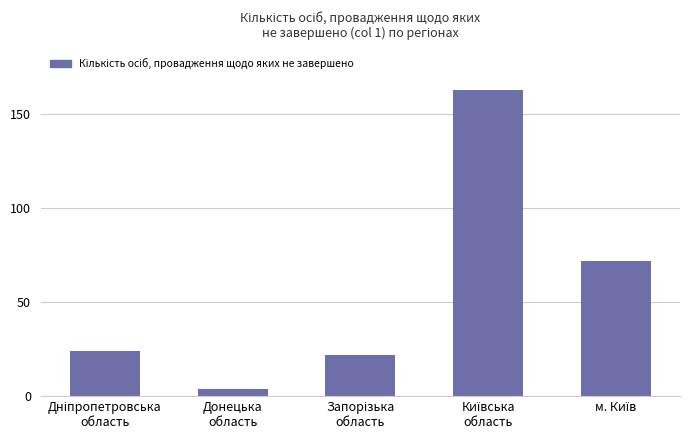

How many distinct data groups are displayed?

1